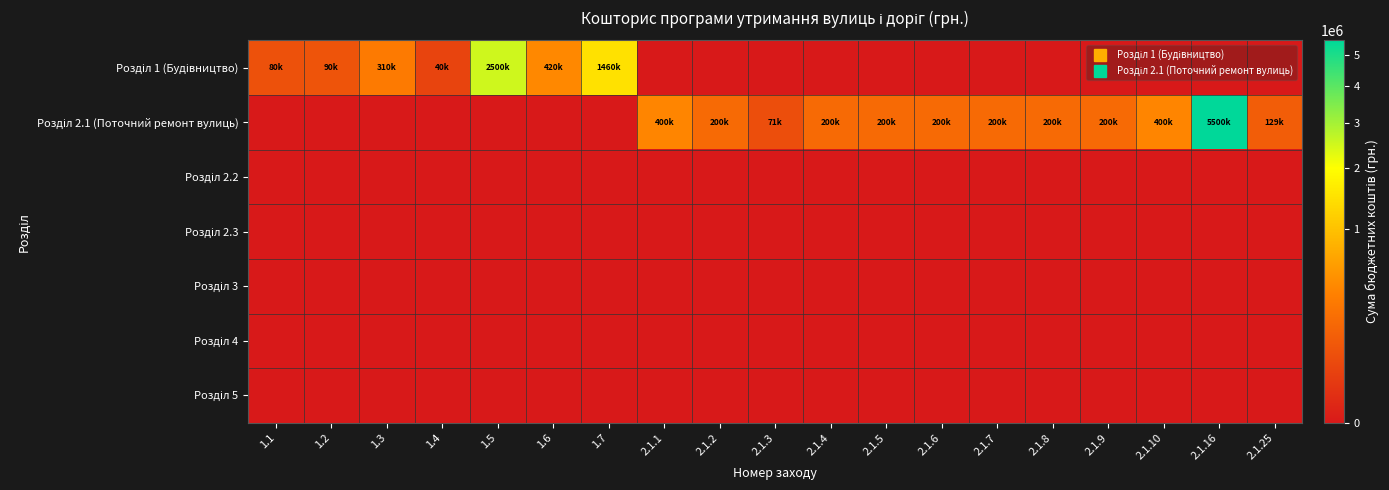

What is the maximum value shown in the chart?

5500000